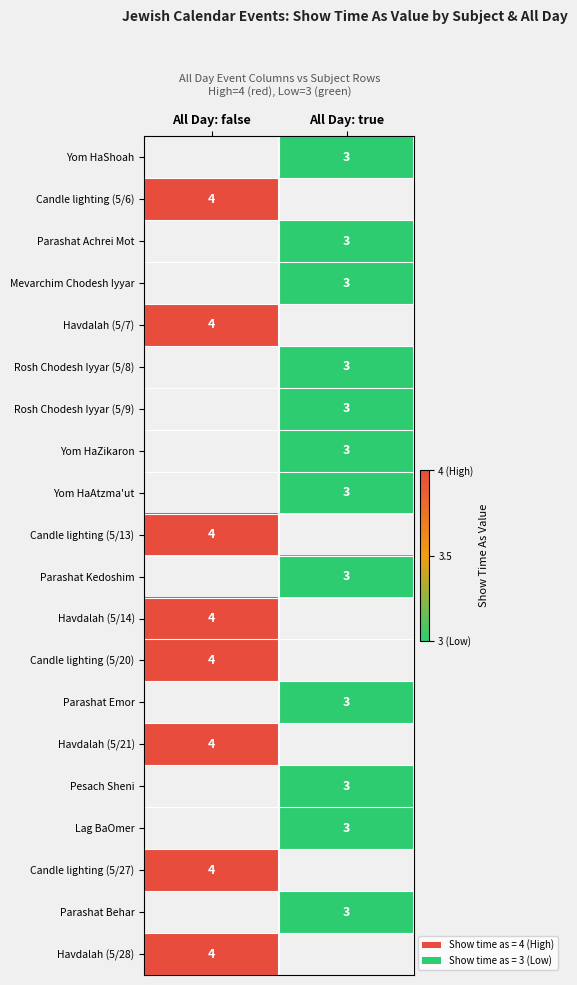

The value of Candle lighting (5/6) at All Day: false is 4. True or false?

True